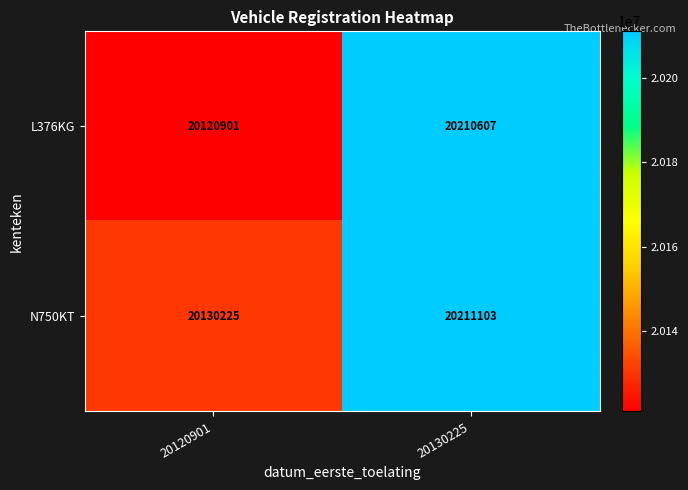

What is the greatest value displayed?

20211103